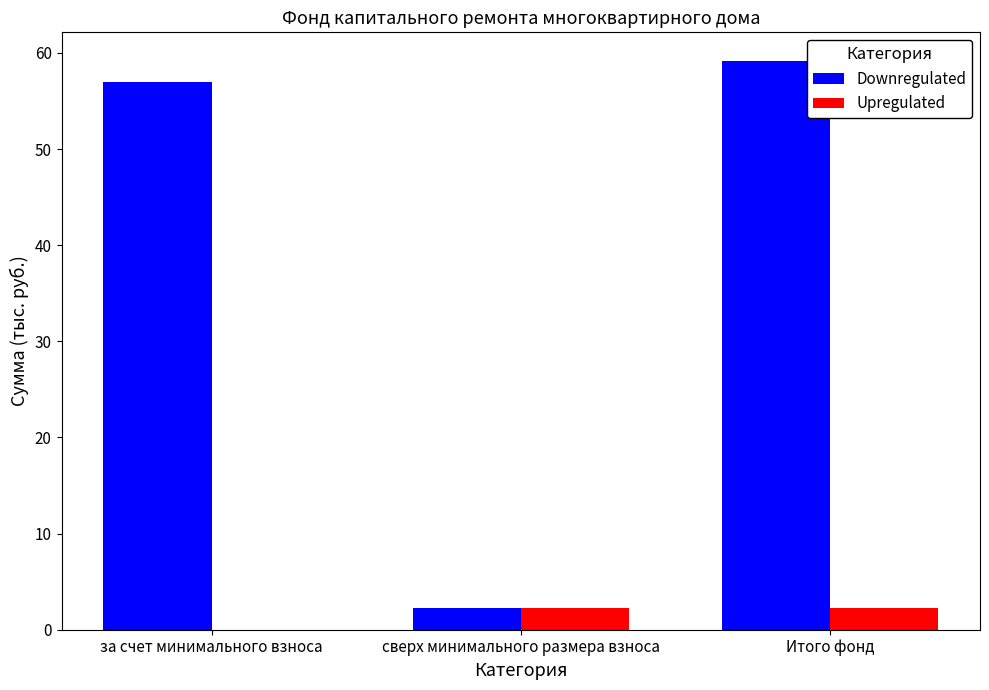

At which category is the sum across all series the highest?

Итого фонд